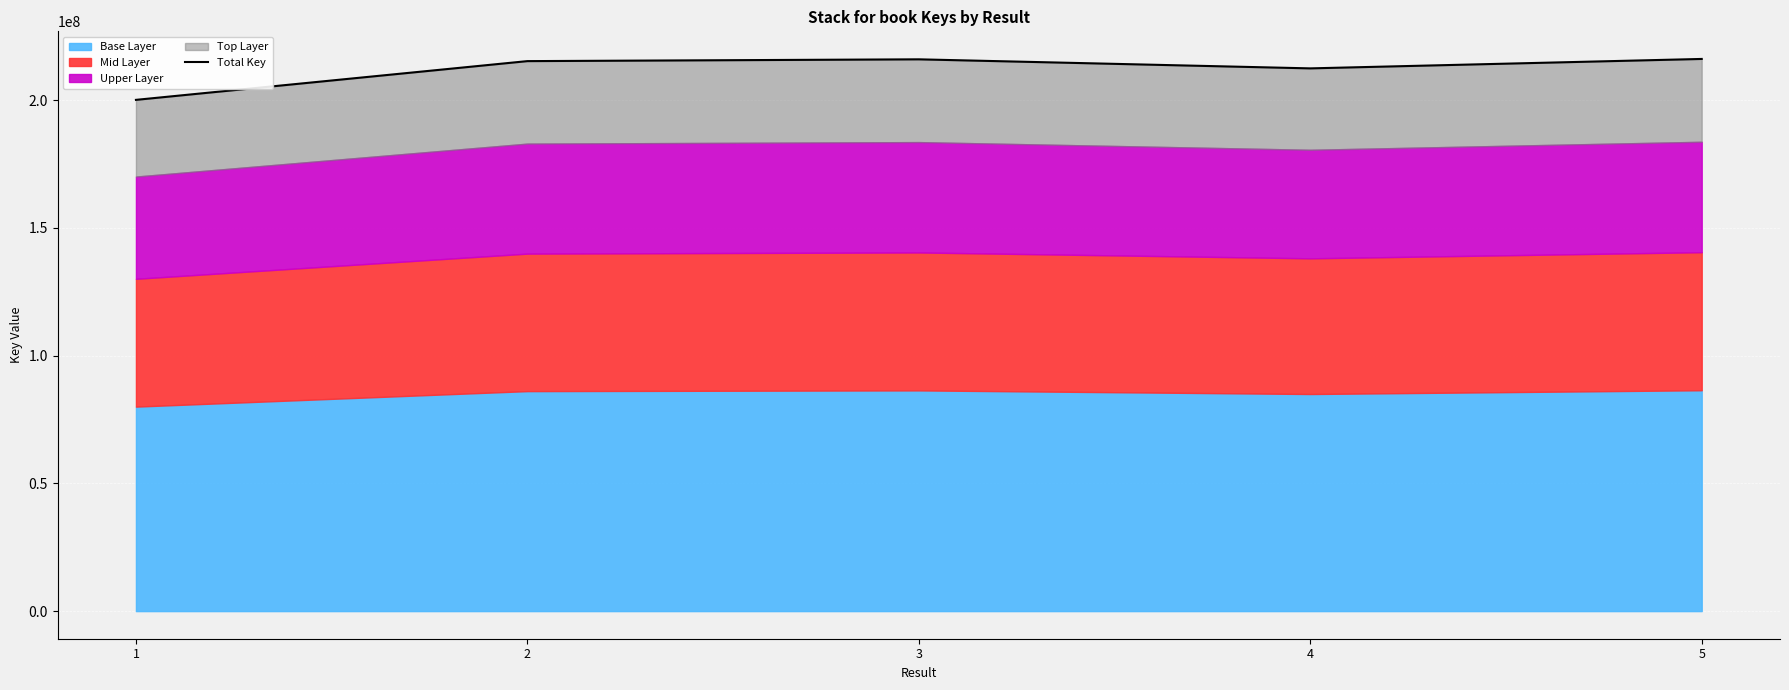

What is the smallest value displayed?

200164485